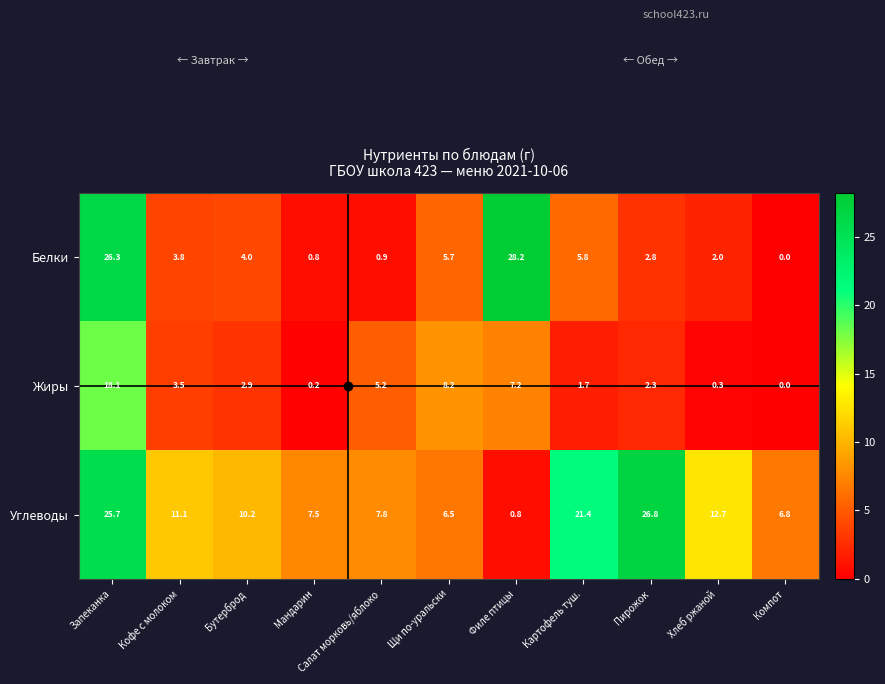

At which category does the chart reach its minimum across all series?

Компот